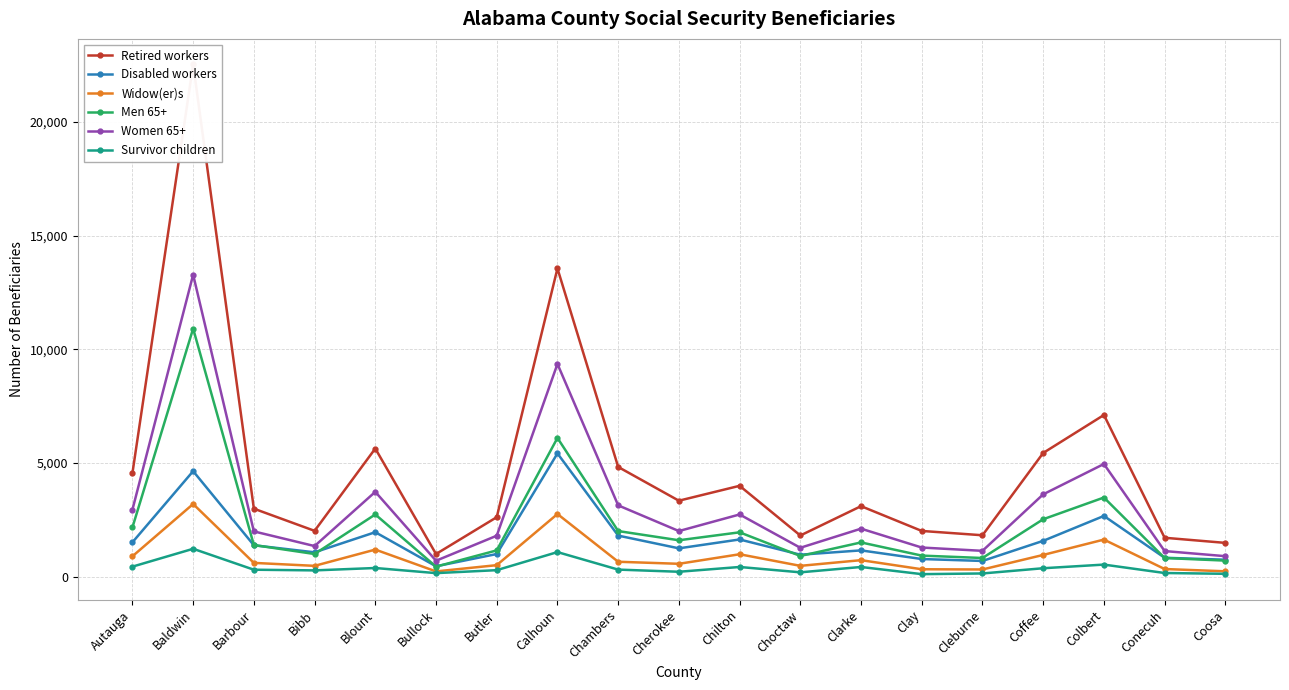

What is the average value of the Widow(er)s series?

897